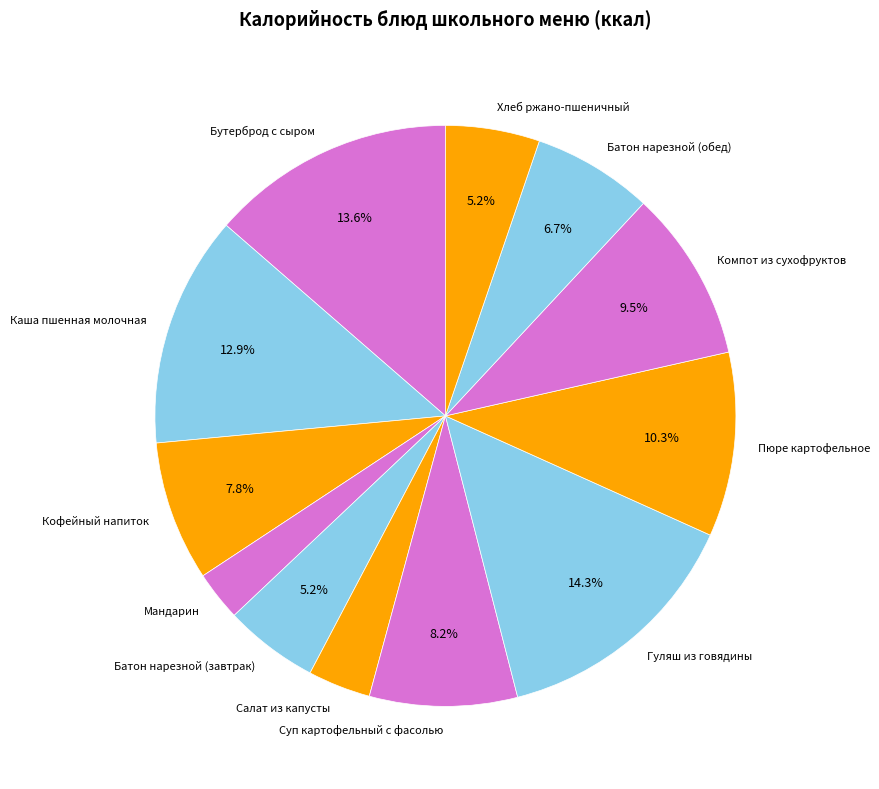

What is the ratio of the value at Хлеб ржано-пшеничный to the value at Мандарин?

1.9